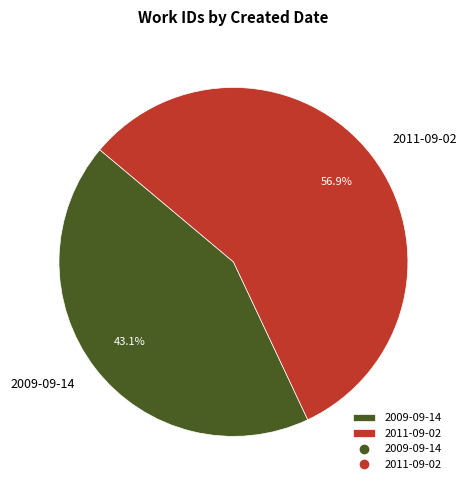

How many segments does this pie chart have?

2